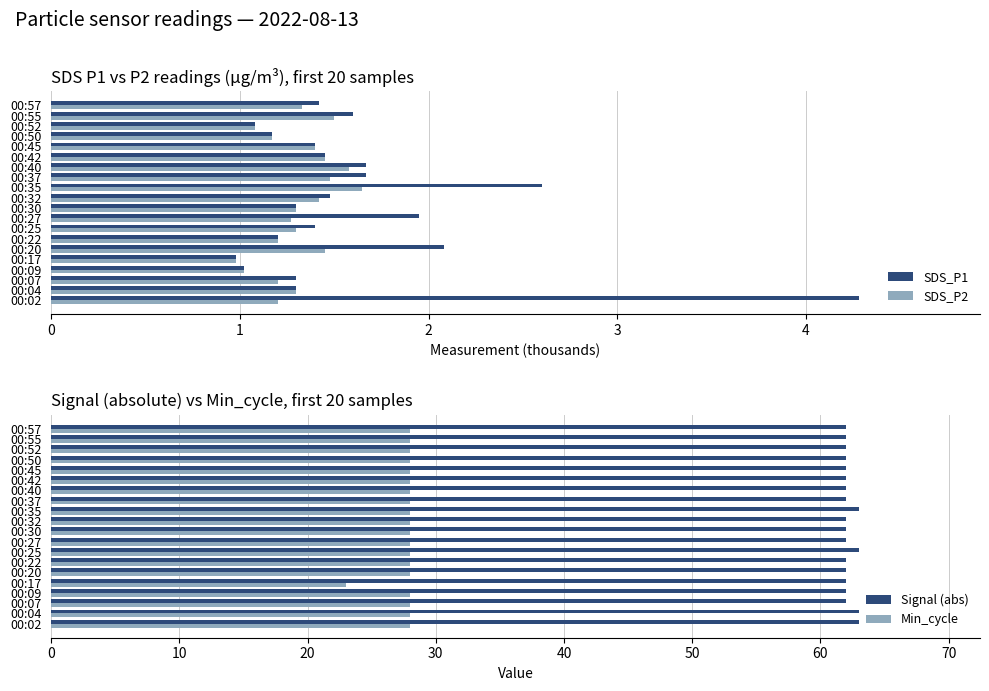

Does the chart contain stacked bars?

No